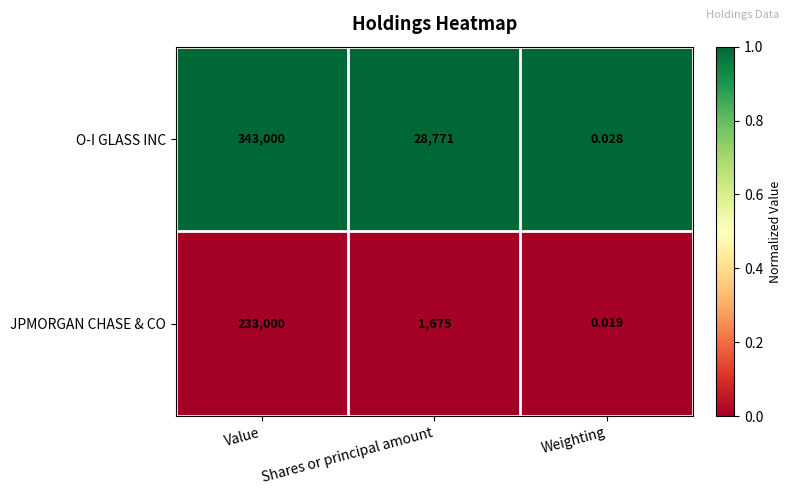

Which series has the largest range (max minus min)?

O-I GLASS INC